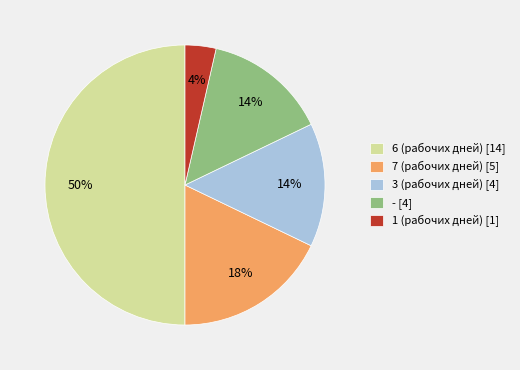

Does - [4] account for over 50% of the chart?

No